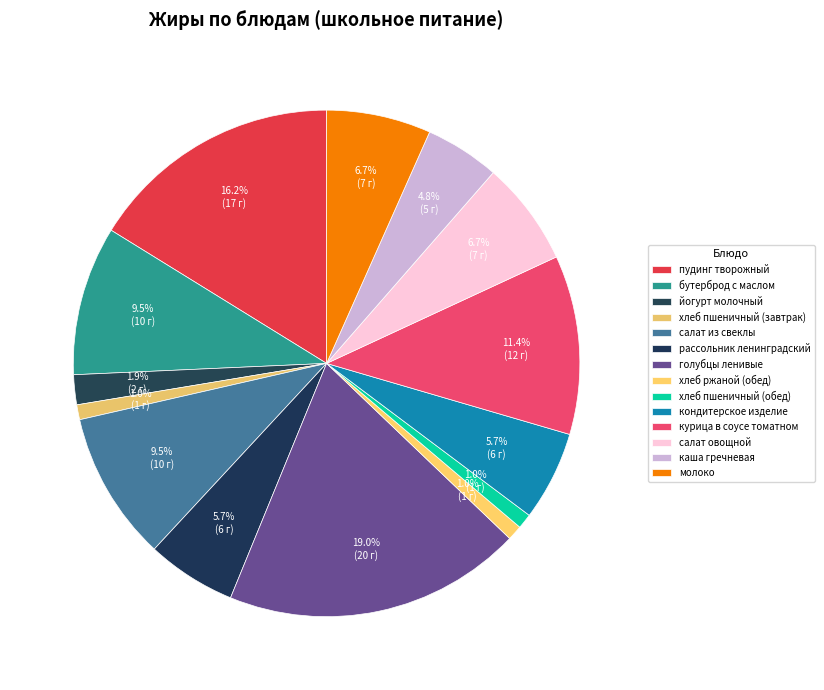

Is the sum of молоко and каша гречневая greater than half?

No